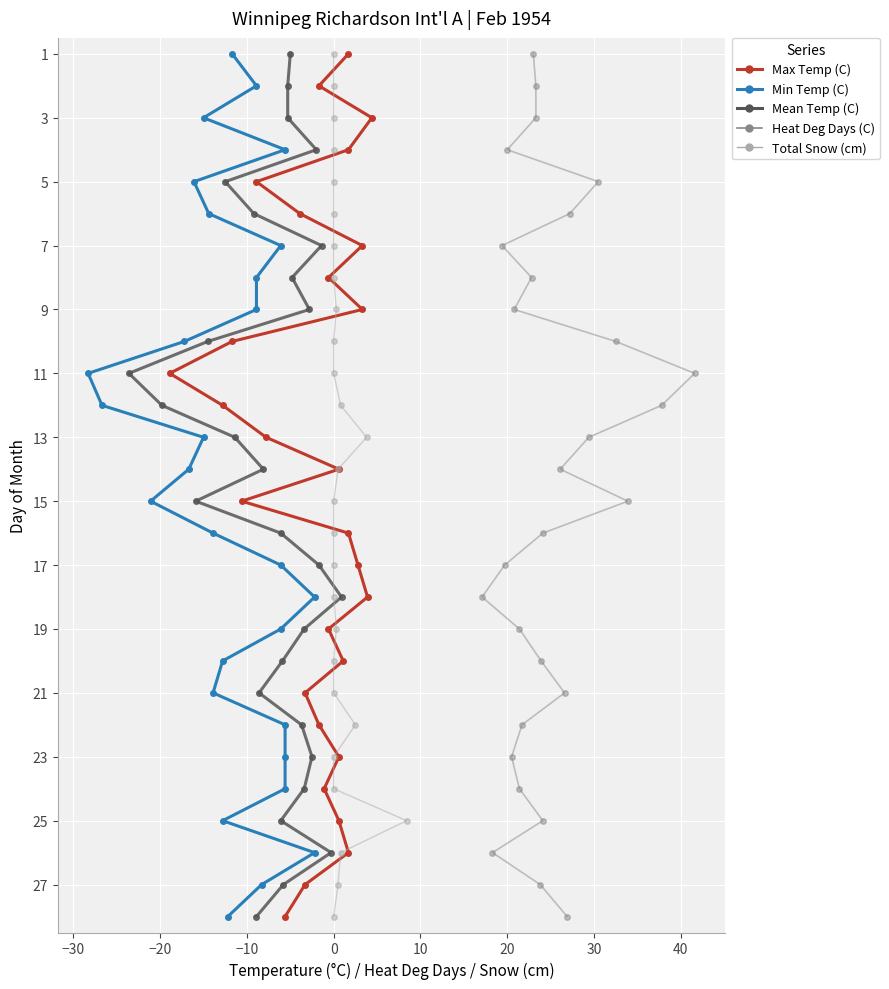

What is the label of the 22nd point from the right?

20